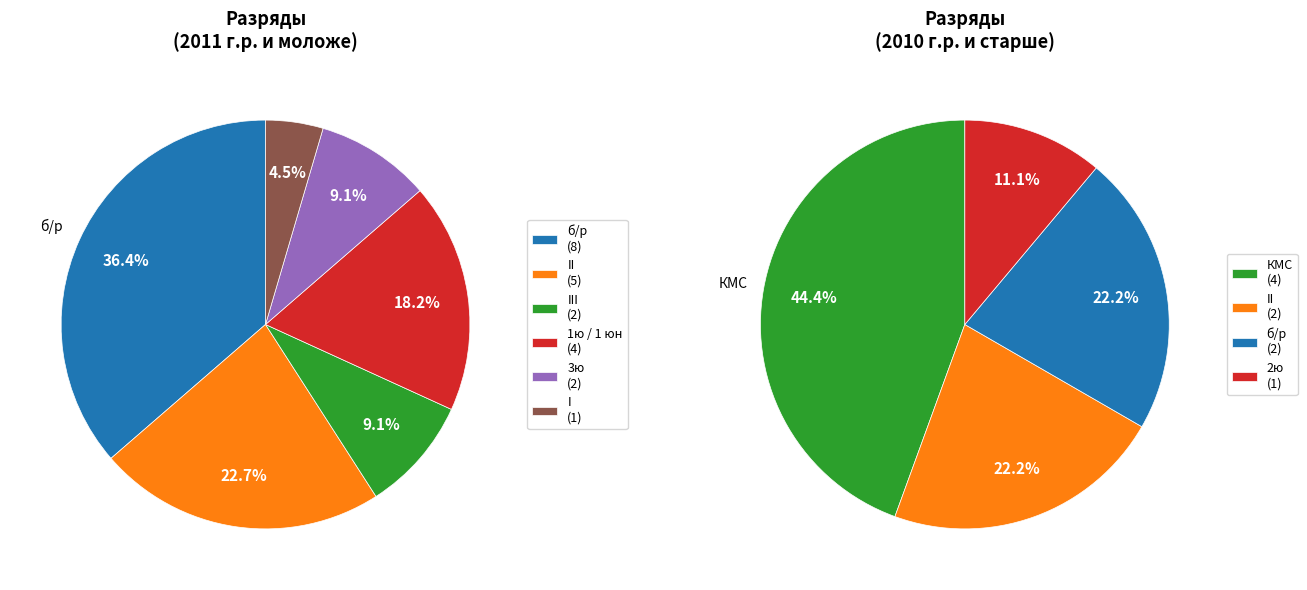

What is the change in value from III to б/р?

+6